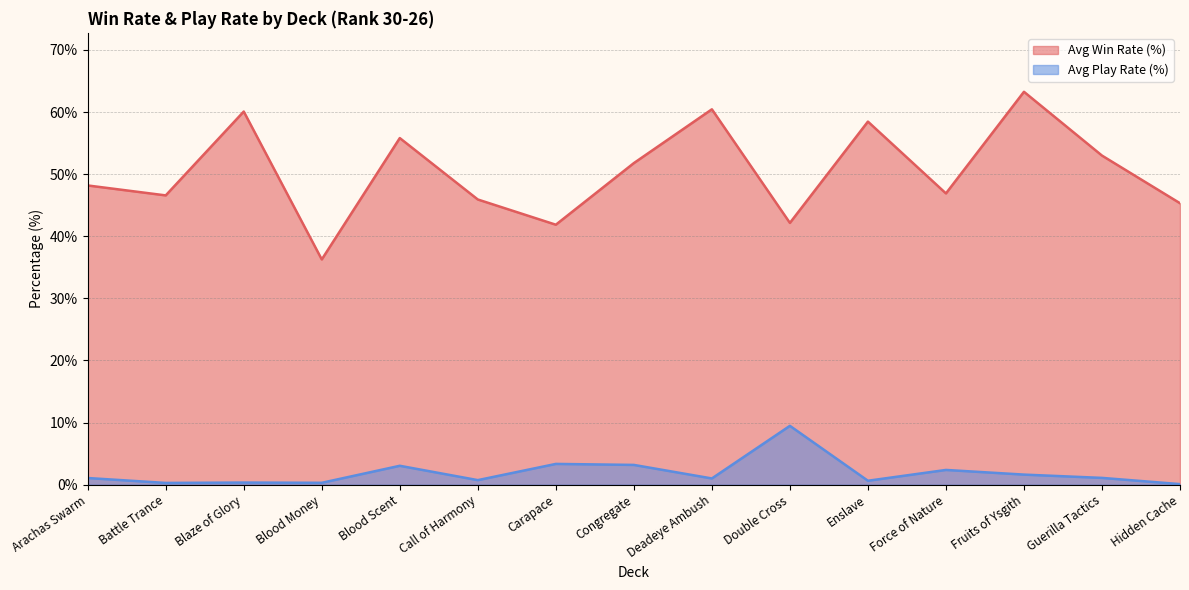

At which label does Avg Win Rate (%) first exceed 48?

Arachas Swarm